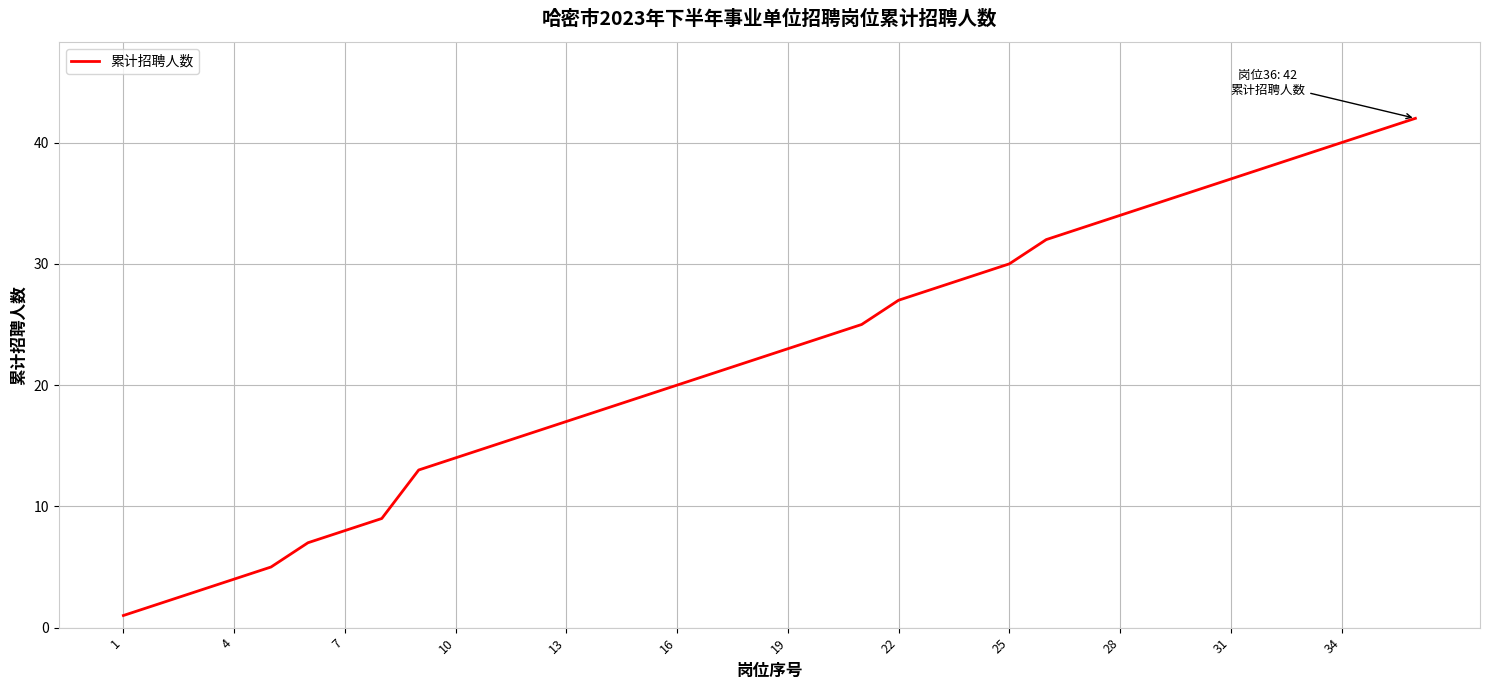

What is the difference between the second highest and minimum values?

40